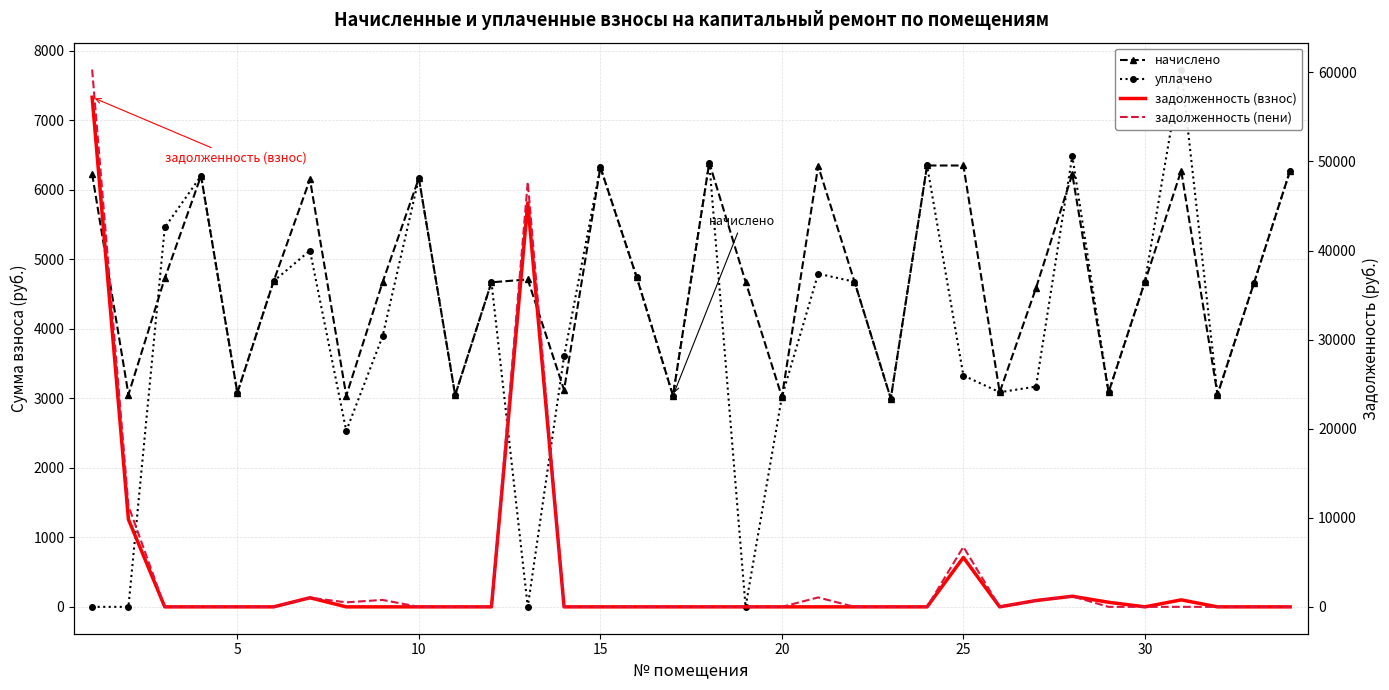

Reading left to right, extract all data points from this chart.

начислено: 6226.6	3055.3	4727.9	6201.7	3080.2	4686.5	6152.0	3038.8	4669.9	6168.6	3047.0	4669.9	4711.3	3121.6	6325.9	4744.4	3038.8	6392.2	4678.2	3022.2	6342.5	4678.2	2997.4	6350.8	6350.8	3088.4	4587.1	6226.5	3088.4	4678.2	6276.3	3055.3	4653.4	6276.2
уплачено: 0.0	0.0	5458.8	6201.7	3080.2	4686.5	5126.8	2532.3	3891.6	6168.6	3047.0	4669.9	0.0	3604.1	6325.9	4744.4	3038.8	6392.2	0.0	3022.2	4793.3	4678.2	2997.4	6350.8	3328.7	3088.4	3168.9	6490.1	3088.4	4678.2	7731.6	3055.3	4653.4	6276.2
задолженность (взнос): 57209.1	9808.0	0.0	0.0	0.0	0.0	1022.8	0.0	0.0	0.0	0.0	0.0	45339.8	0.0	0.0	0.0	0.0	0.0	0.0	0.0	0.0	0.0	0.0	0.0	5545.1	0.0	709.1	1189.6	514.7	0.0	784.5	0.0	0.0	0.0
задолженность (пени): 60322.4	11335.7	0.0	0.0	0.0	0.0	1025.2	506.5	778.3	0.0	0.0	0.0	47695.4	0.0	0.0	0.0	0.0	0.0	0.0	0.0	1057.1	0.0	0.0	0.0	6735.9	0.0	709.1	1183.4	0.0	0.0	0.0	0.0	0.0	0.0